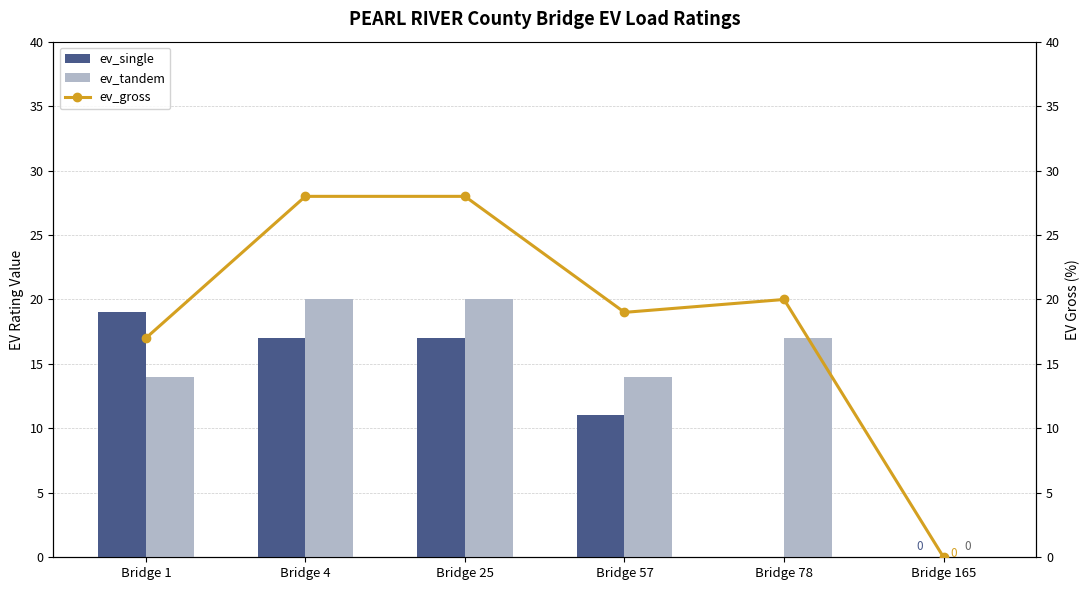

What is the difference between the maximum and minimum values in the ev_single series?

19